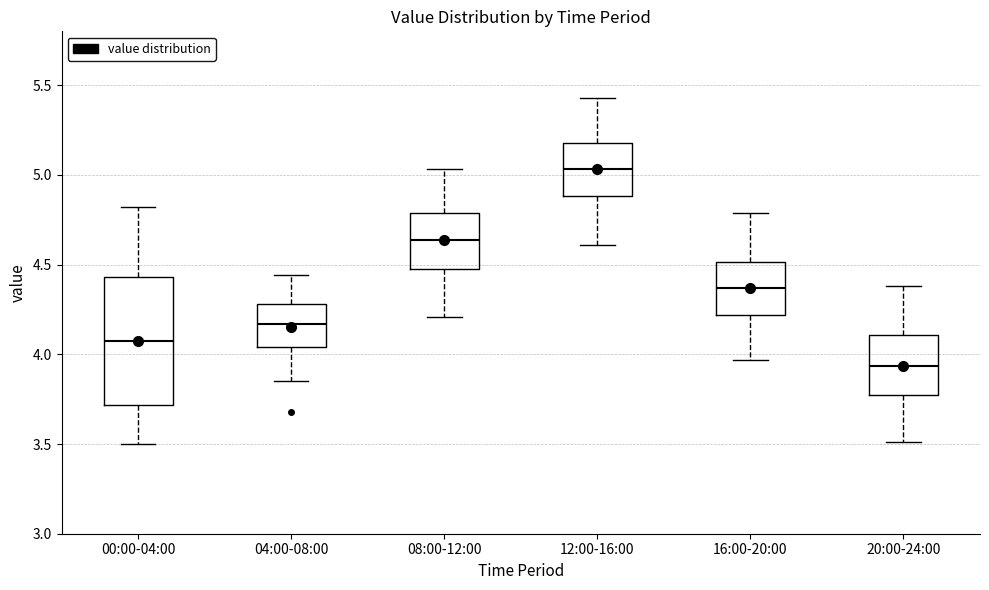

Where does the lower whisker of the box for 08:00-12:00 end on the y-axis? The values are not printed on the chart, so give them approximately, as read against the axis.

4.20